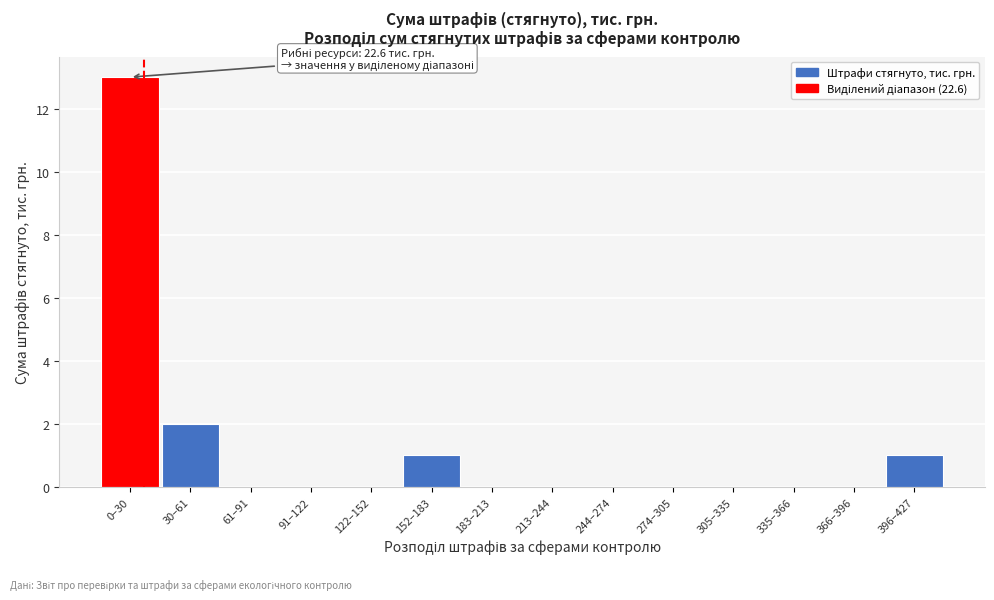

Reading left to right, transcribe all the data shown in this chart.

0–30=13	30–61=2	61–91=0	91–122=0	122–152=0	152–183=1	183–213=0	213–244=0	244–274=0	274–305=0	305–335=0	335–366=0	366–396=0	396–427=1